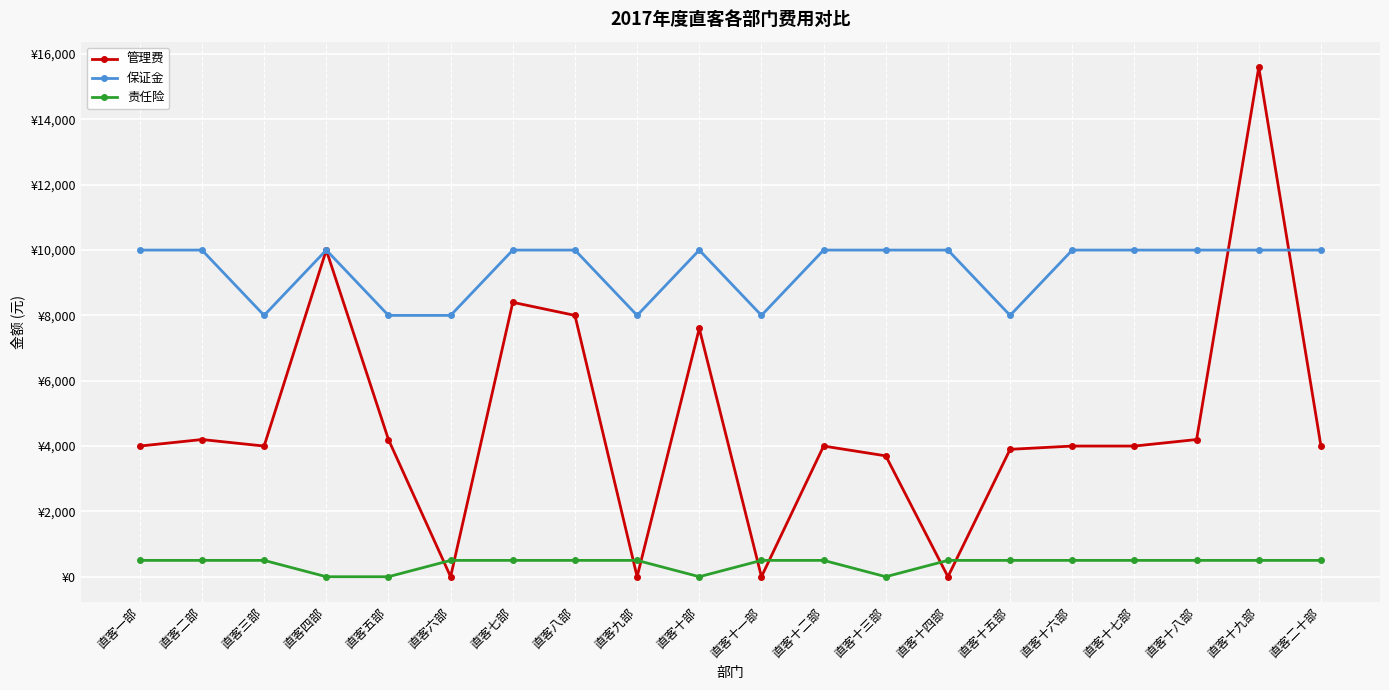

What position from the left is 直客六部?

6